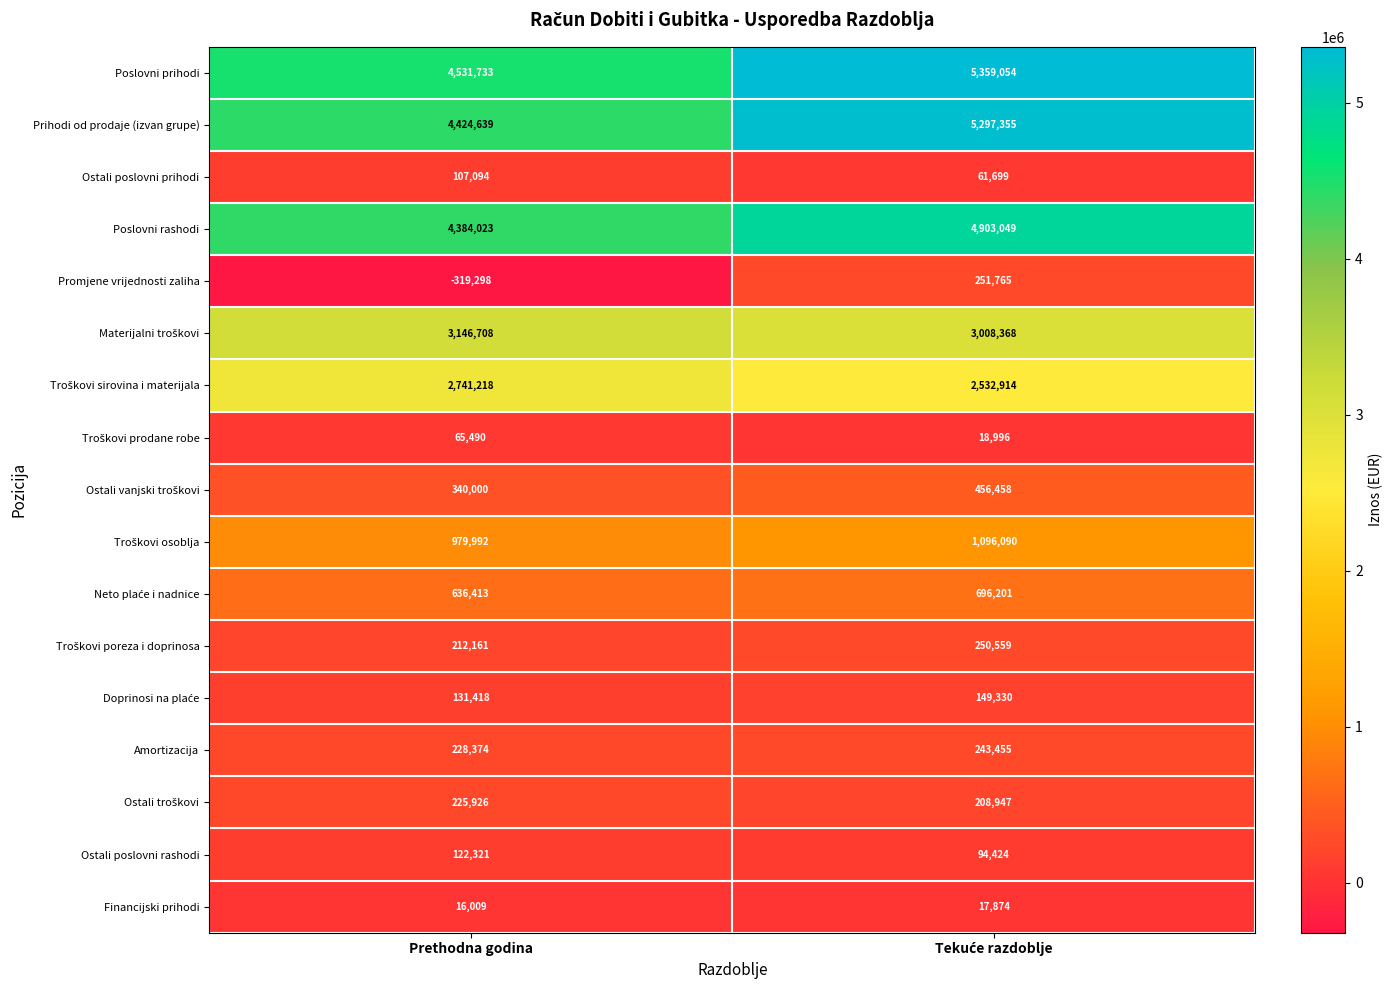

True or false: Financijski prihodi has a value of 16009 at Prethodna godina.

True